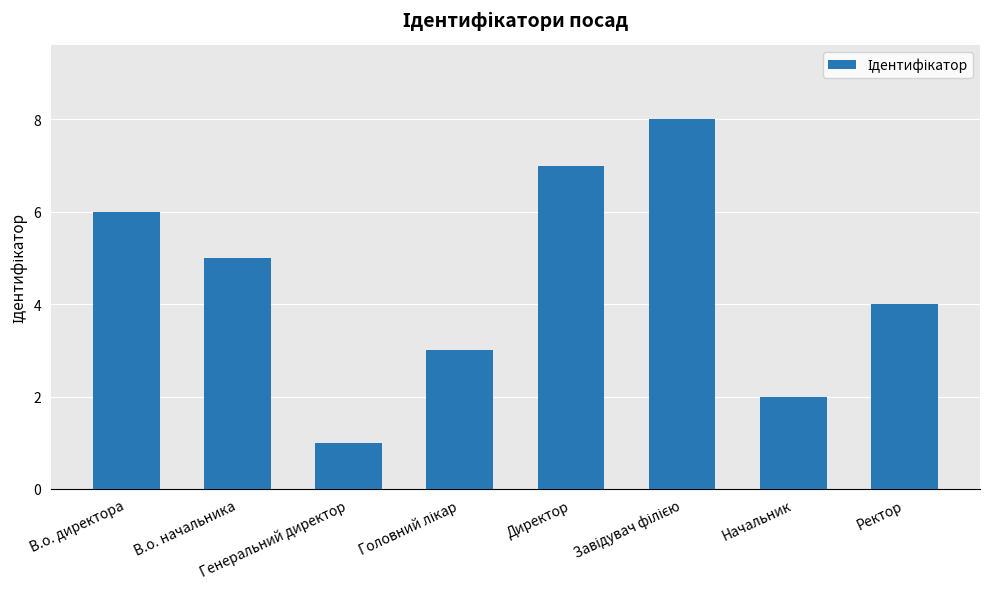

What is the greatest value displayed?

8